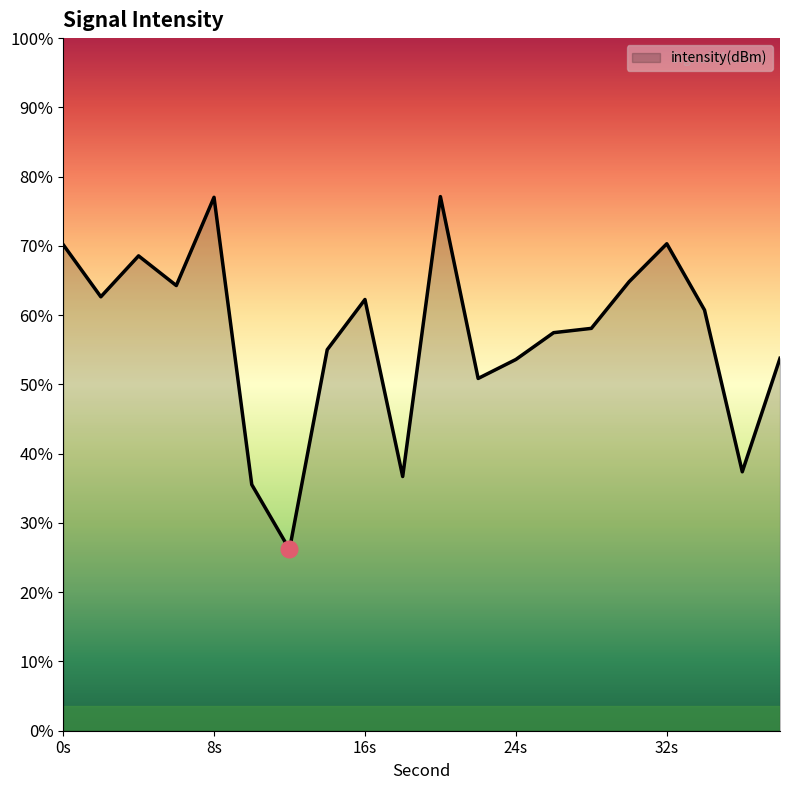

Which category has the highest value across all series?

20